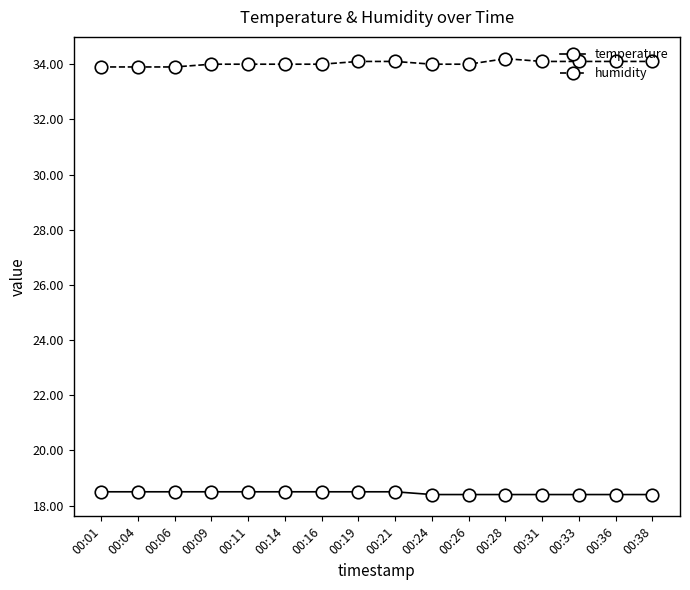

What is the difference between the second highest and second lowest values in the humidity series?

0.2